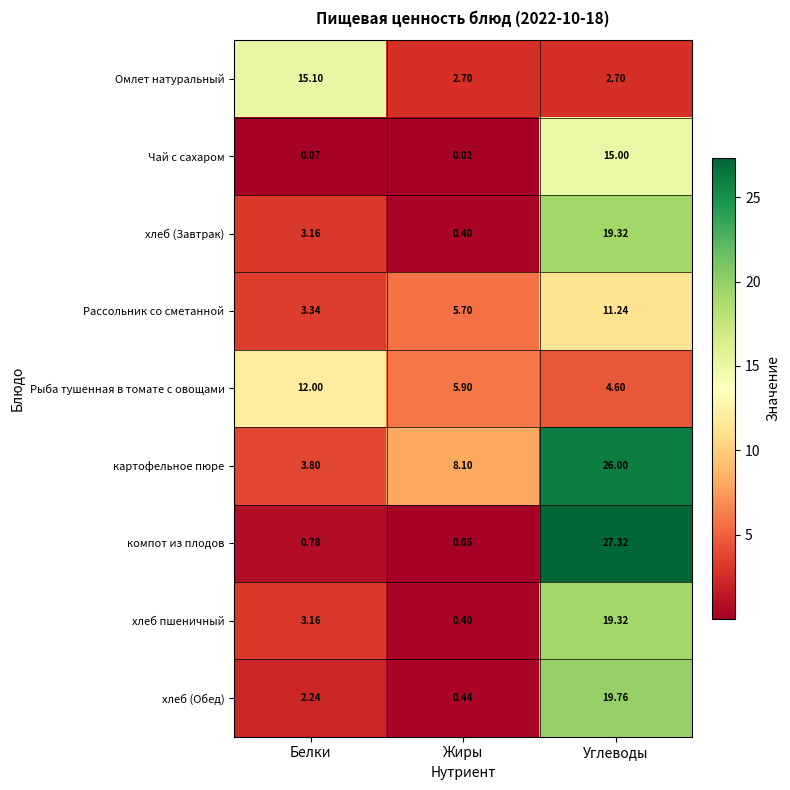

Where does the картофельное пюре series first go above 8?

Жиры